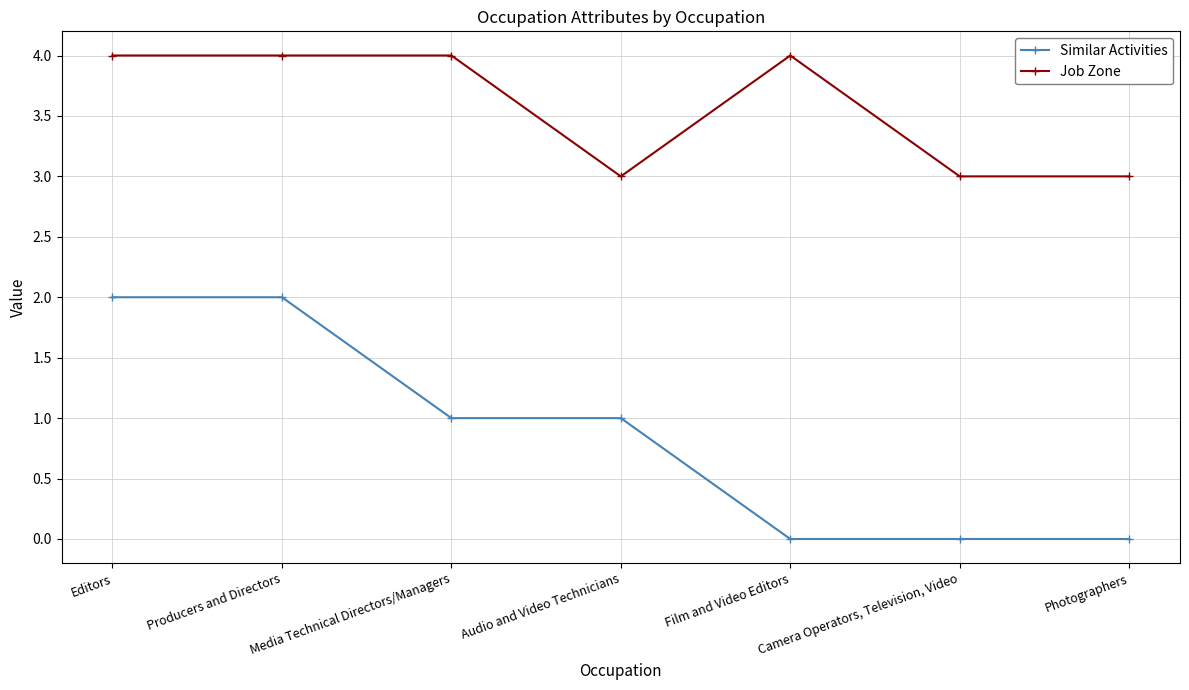

What is the value of the Similar Activities point at the 3rd from the left?

1